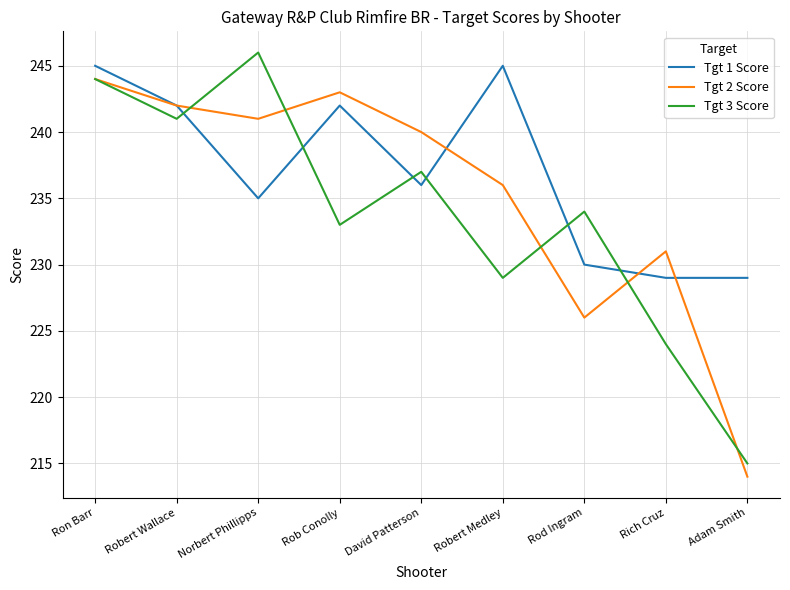

Reading left to right, what are all the values shown in this chart?

Tgt 1 Score: Ron Barr=245	Robert Wallace=242	Norbert Phillipps=235	Rob Conolly=242	David Patterson=236	Robert Medley=245	Rod Ingram=230	Rich Cruz=229	Adam Smith=229
Tgt 2 Score: Ron Barr=244	Robert Wallace=242	Norbert Phillipps=241	Rob Conolly=243	David Patterson=240	Robert Medley=236	Rod Ingram=226	Rich Cruz=231	Adam Smith=214
Tgt 3 Score: Ron Barr=244	Robert Wallace=241	Norbert Phillipps=246	Rob Conolly=233	David Patterson=237	Robert Medley=229	Rod Ingram=234	Rich Cruz=224	Adam Smith=215